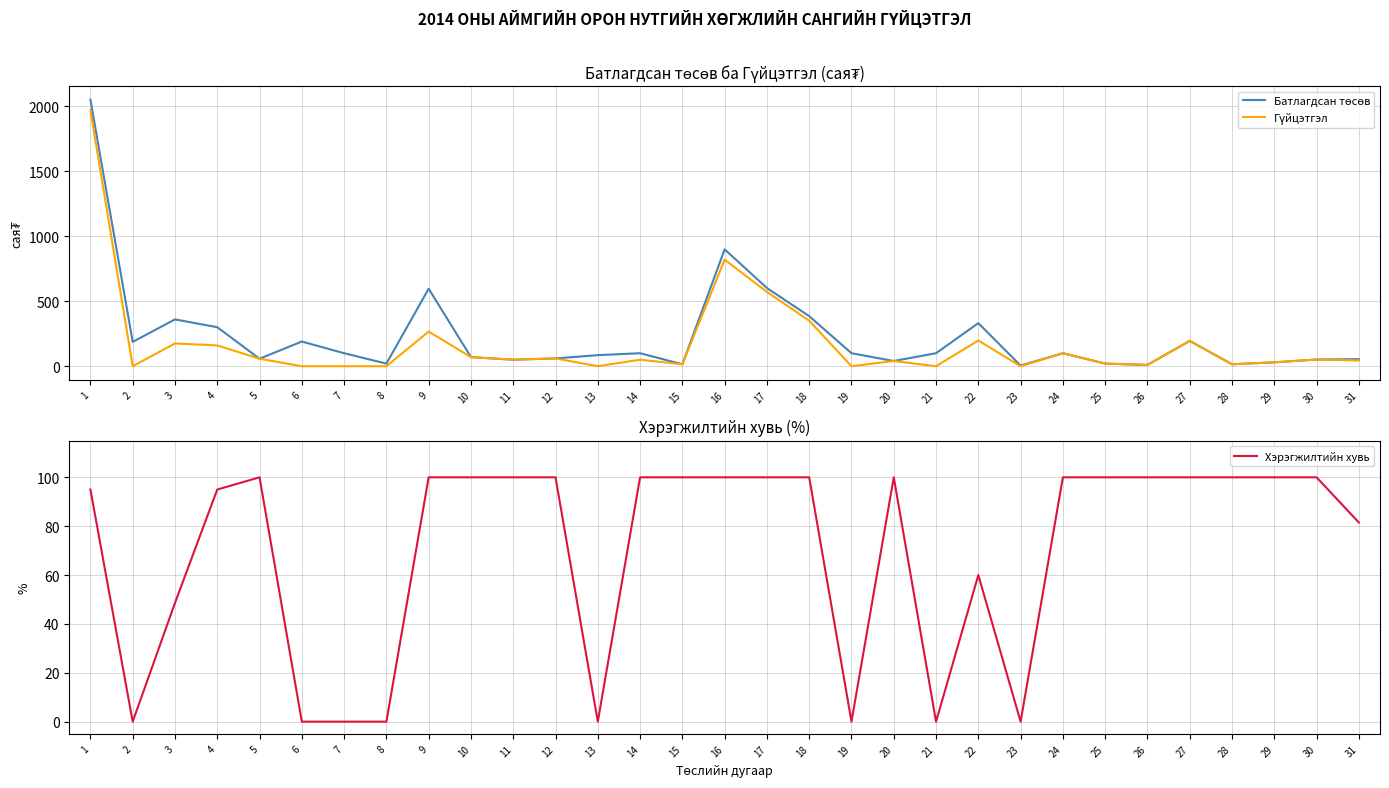

Which series has the largest total across all categories?

Батлагдсан төсөв